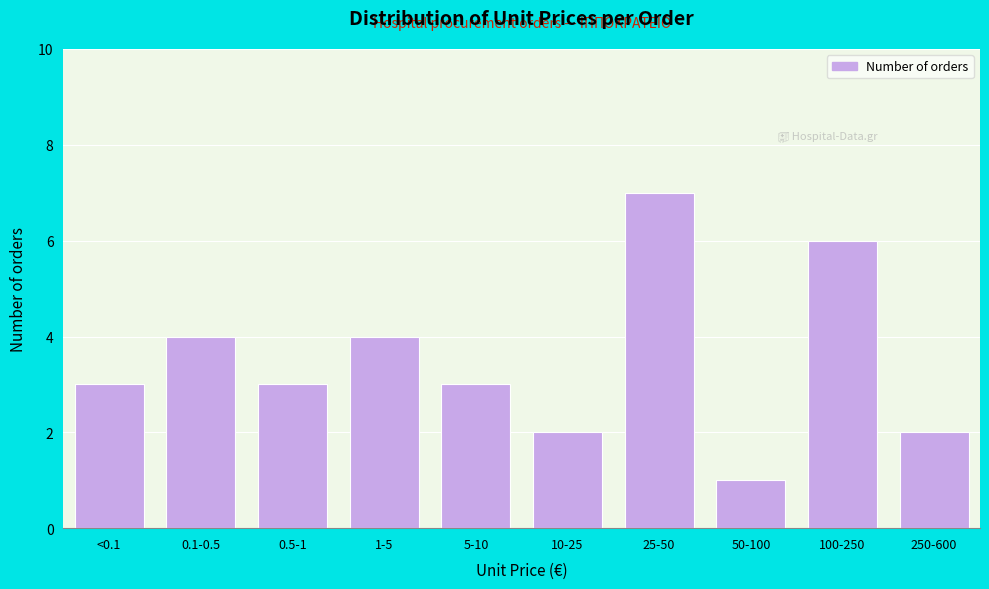

Reading left to right, list all the values displayed in this chart.

<0.1=3	0.1-0.5=4	0.5-1=3	1-5=4	5-10=3	10-25=2	25-50=7	50-100=1	100-250=6	250-600=2